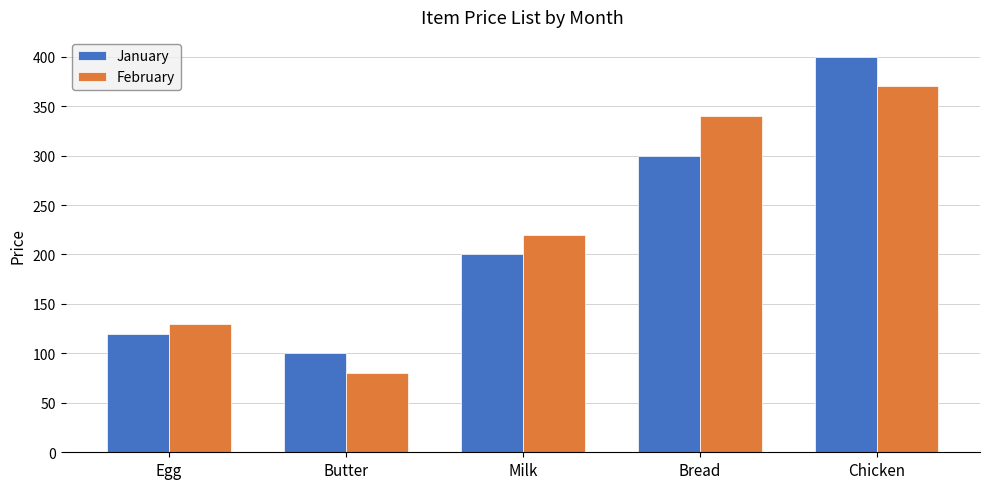

The value of February at Butter is 80. True or false?

True